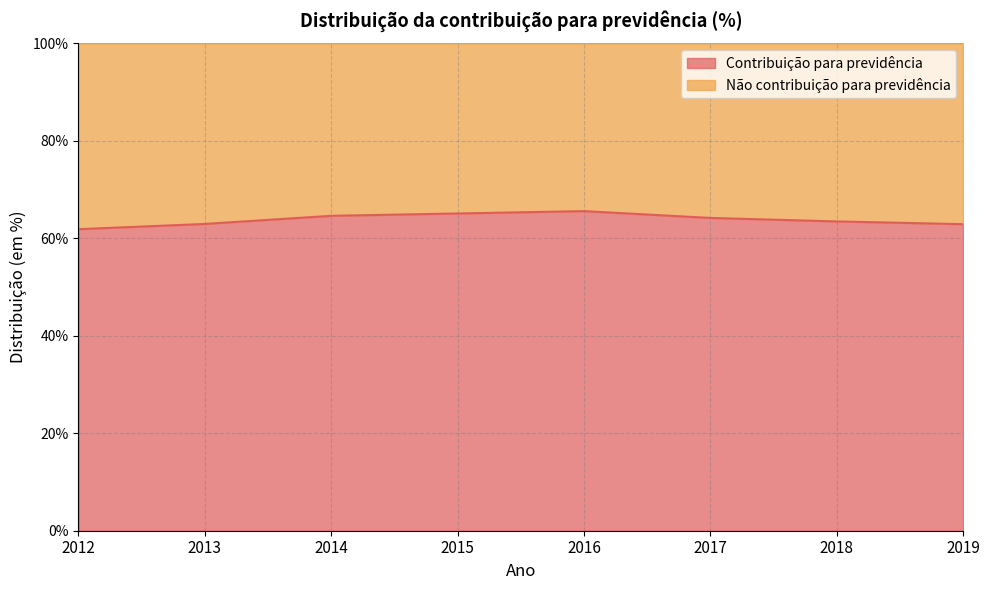

Rank the categories by value from highest to lowest.

2016, 2015, 2014, 2017, 2018, 2013, 2019, 2012